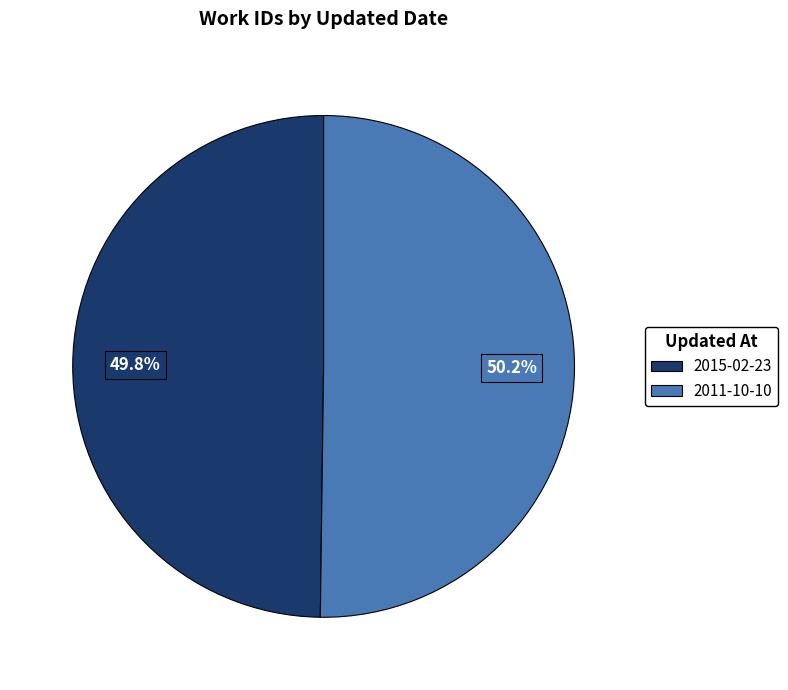

Does any single category account for the majority?

Yes